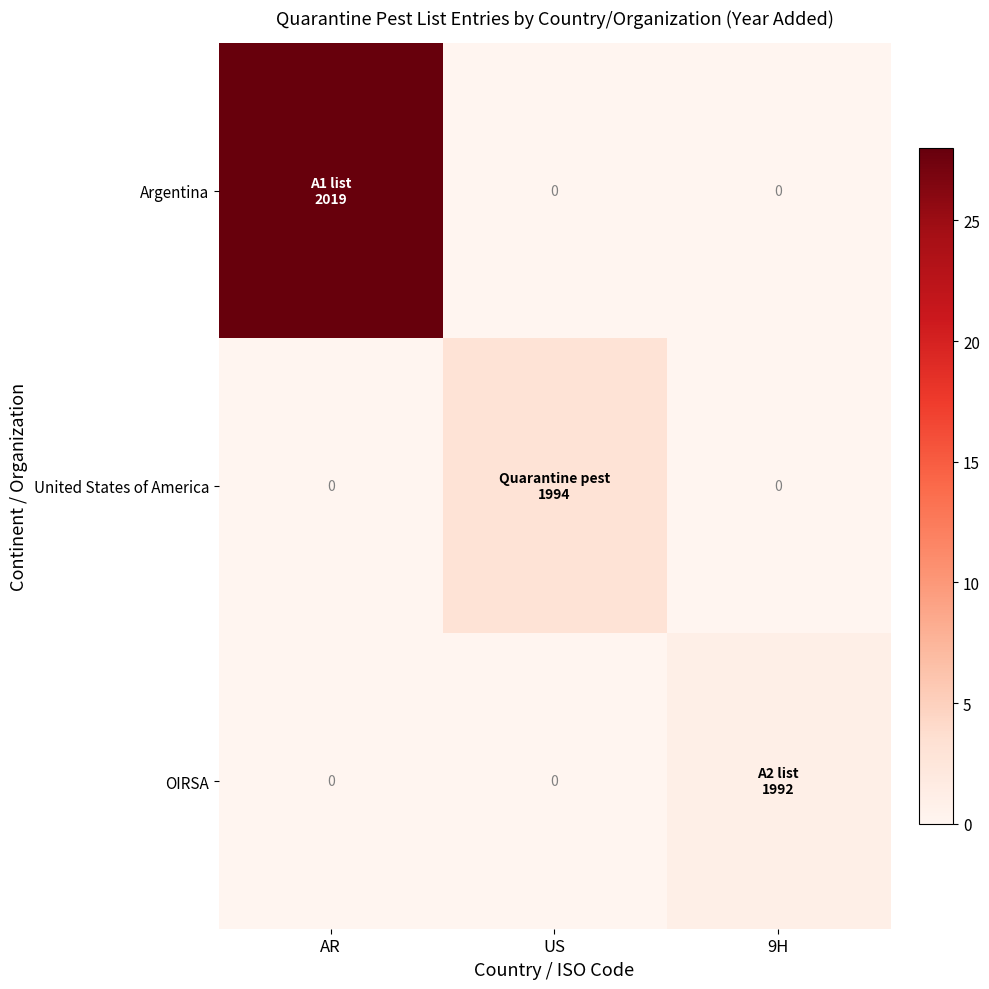

Count the United States of America values in the range 0 to 3.

3